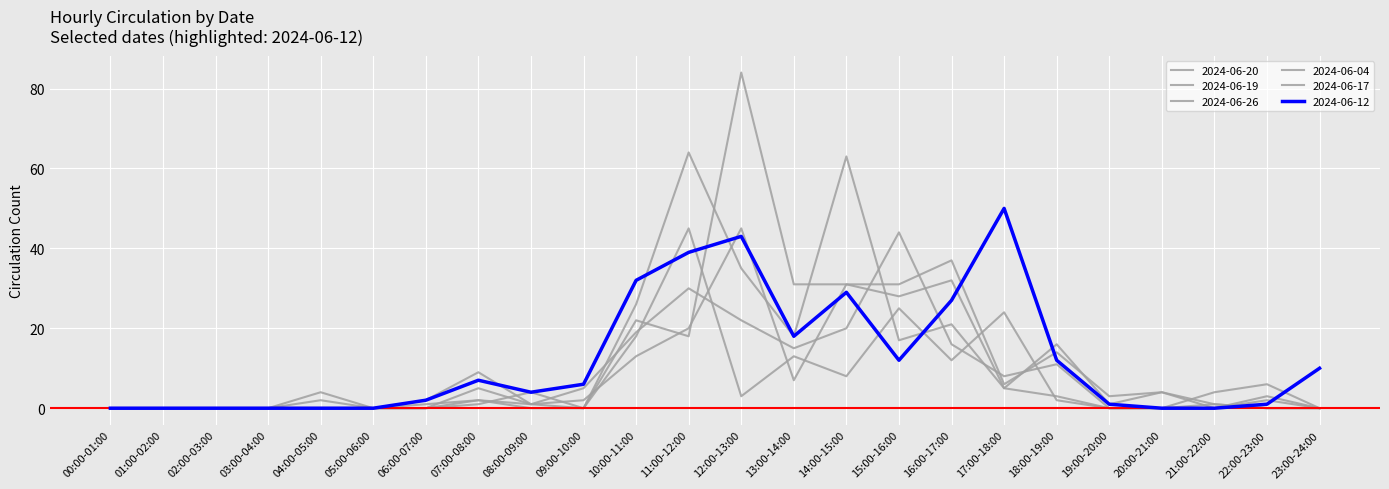

Does the chart have visible grid lines?

Yes